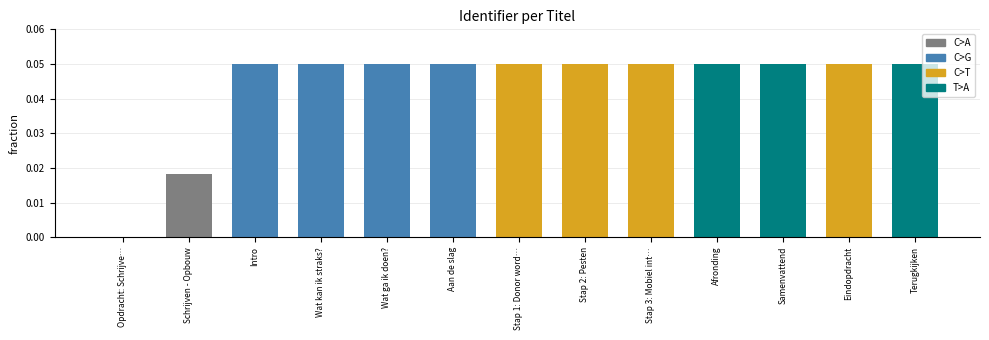

The chart shows a value of 0.1 at Stap 3: Mobiel int…. True or false?

False